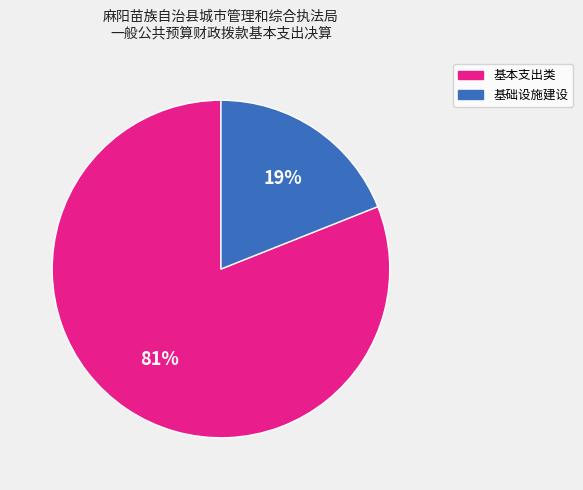

To the nearest percent, what is the difference between the largest and smallest slice percentages?

62%